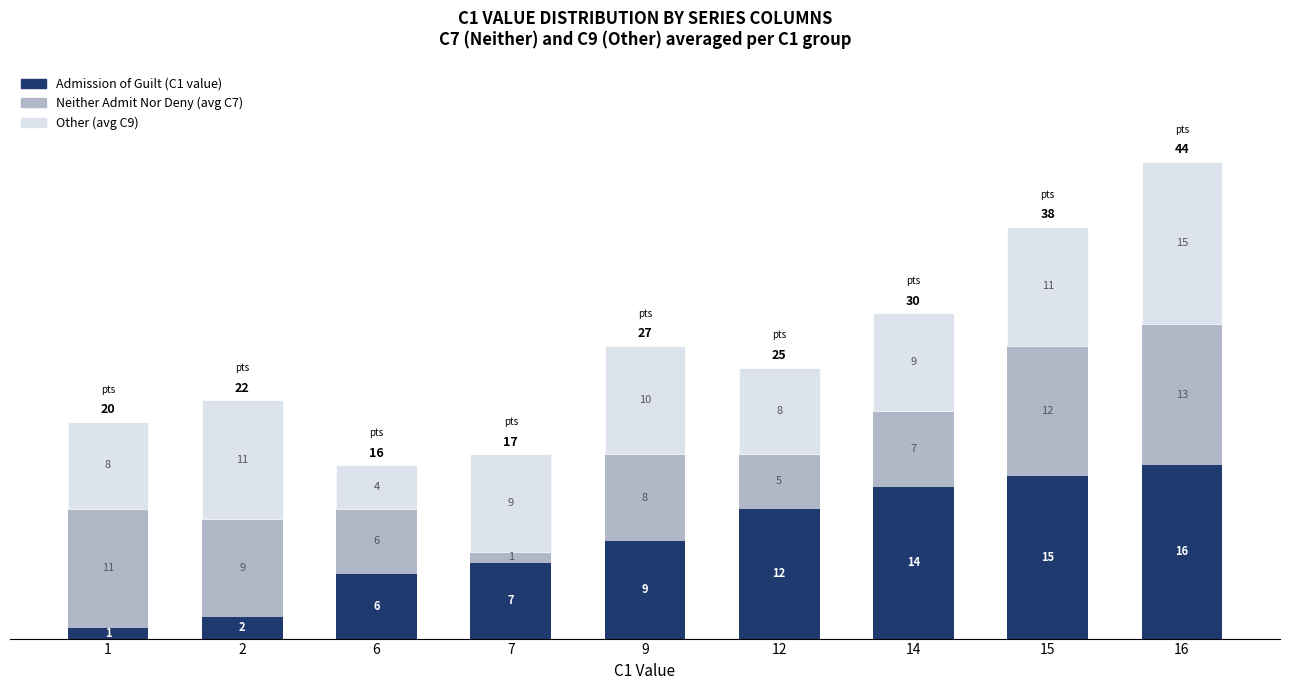

Are the bars grouped side by side (vs. stacked)?

No